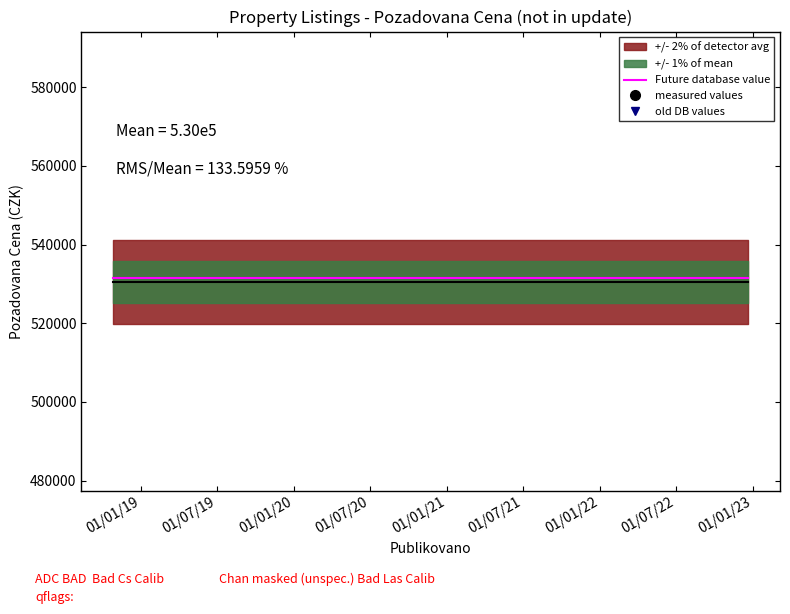

At 01/01/20, list the series in order from smallest to largest.

Future database value, old DB values, measured values